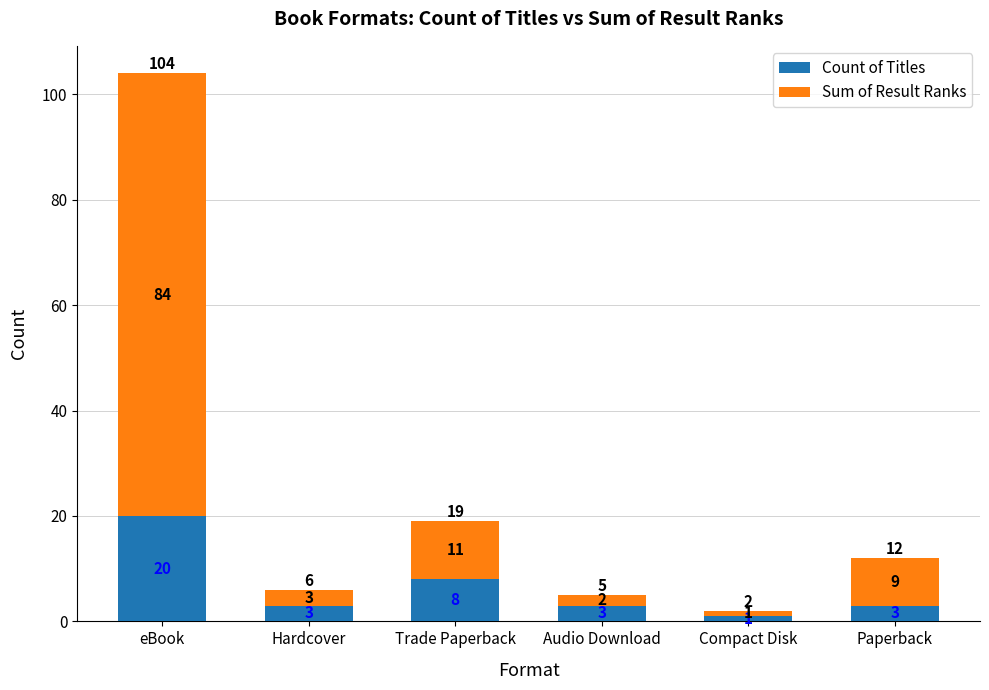

What is the total value across all series at Trade Paperback?

19